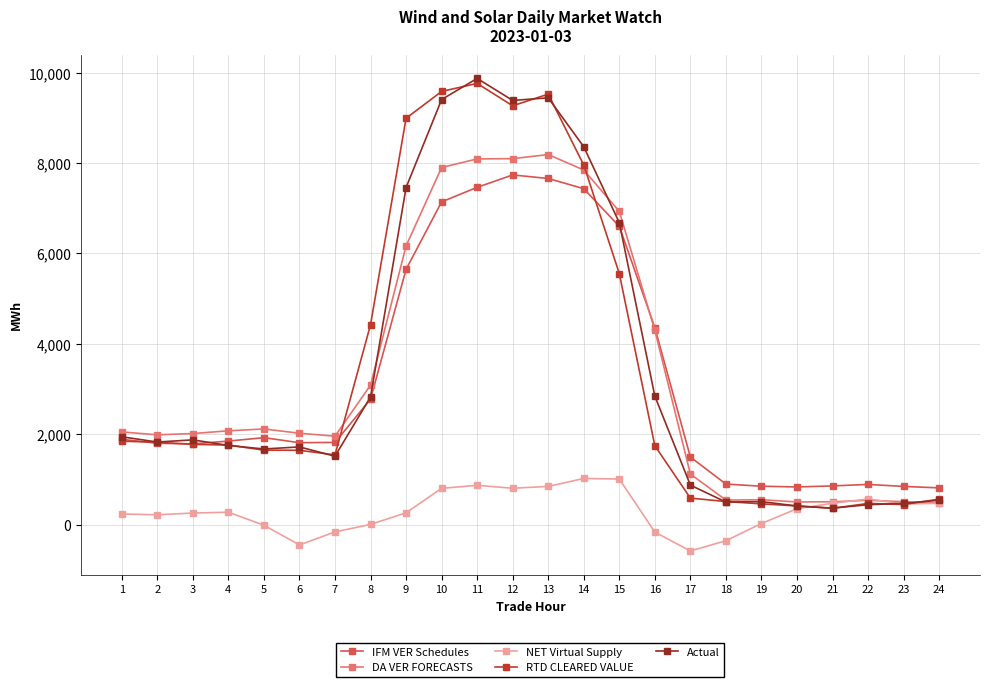

Which category has the lowest value across all series?

17